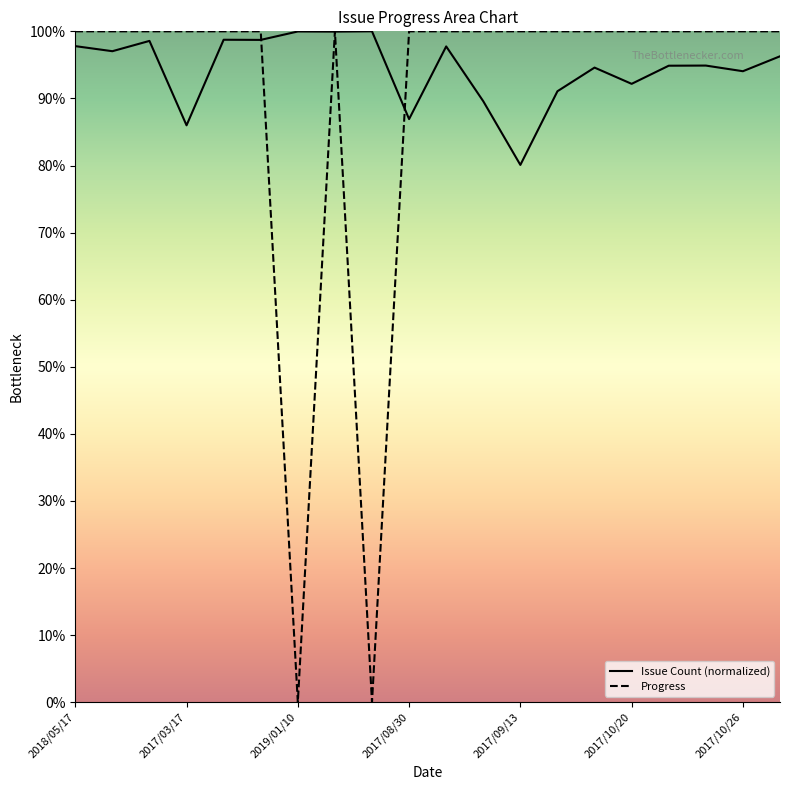

Is the value of Progress at 2019/01/10 greater than the value of Issue Count at 2017/12/06?

No